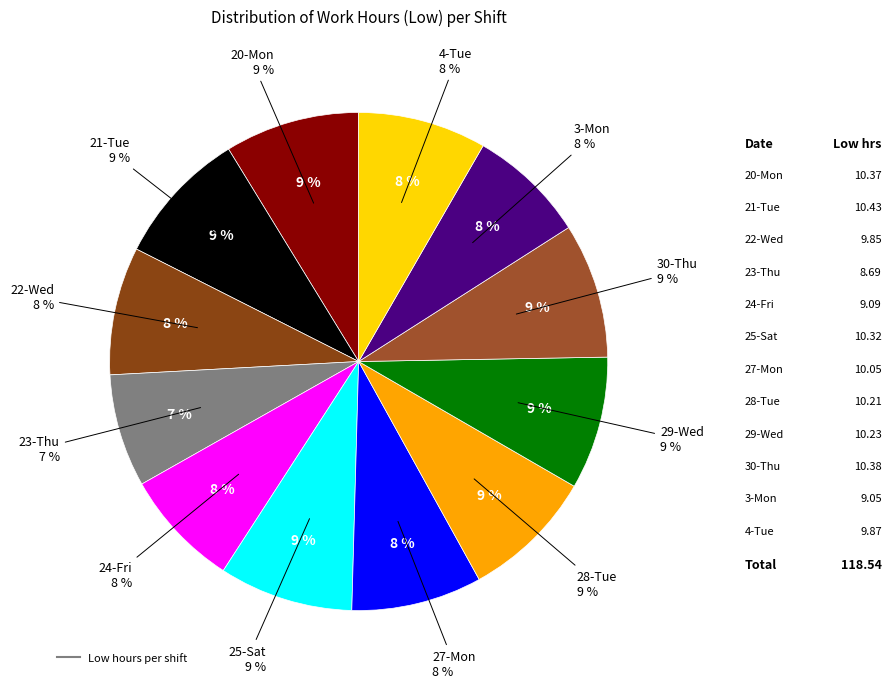

Which slice is the smallest?

23-Thu